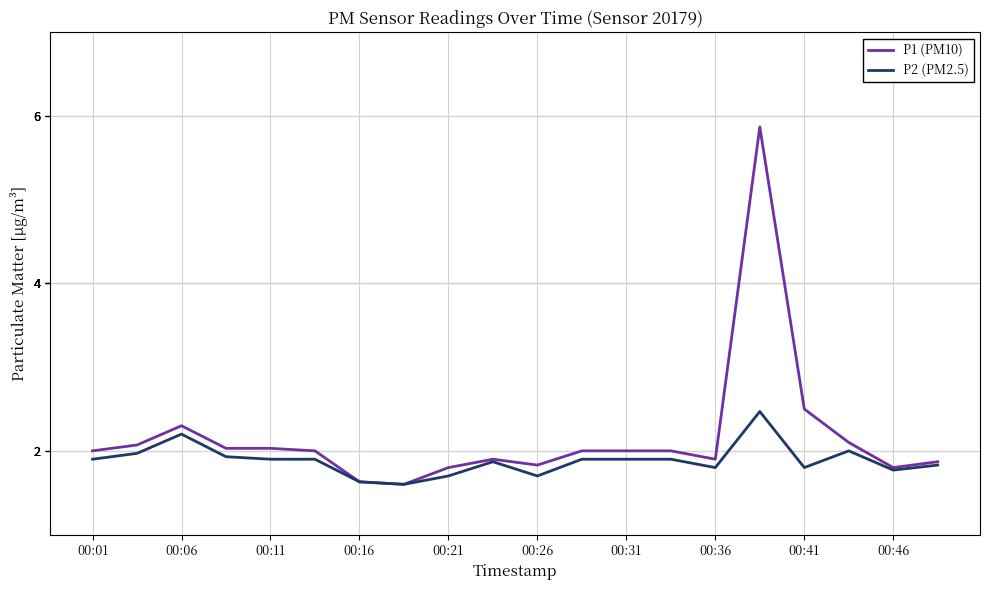

What is the maximum value shown in the chart?

5.9